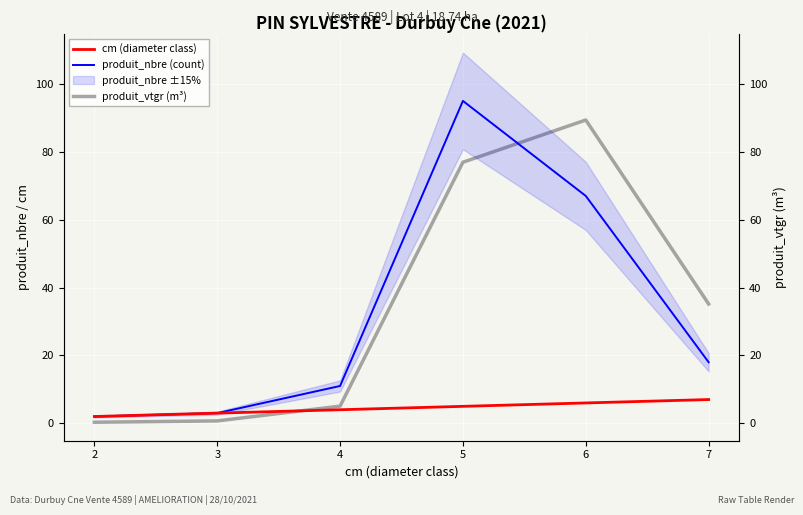

What is the difference between the cm (diameter class) values at 7 and 2?

5.0